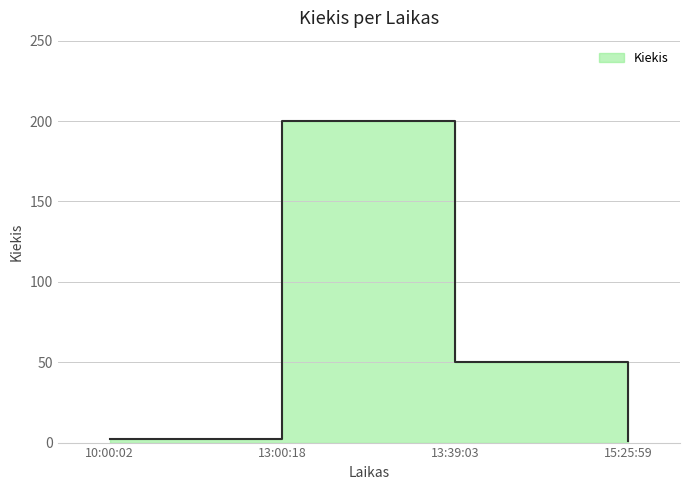

Rank the categories by value from lowest to highest.

15:25:59, 10:00:02, 13:39:03, 13:00:18